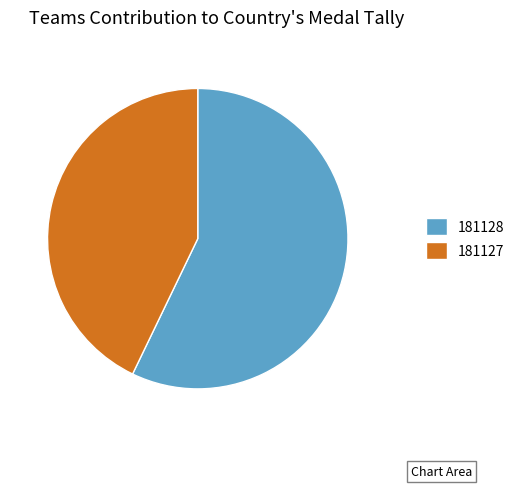

Which slice is the smallest?

181127